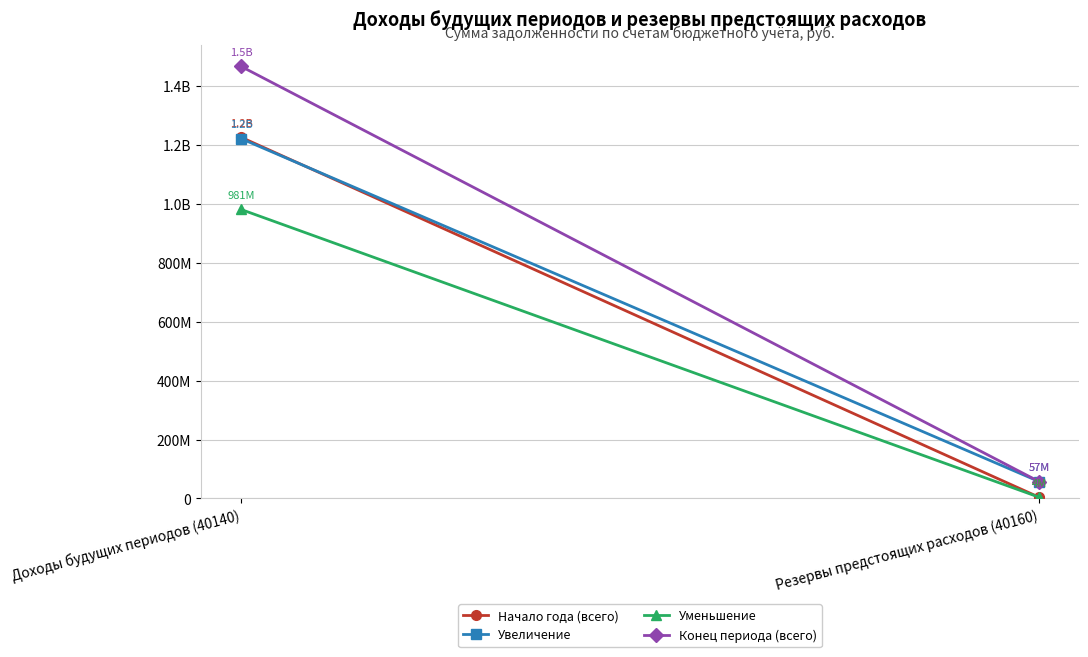

What is the approximate value of Увеличение at Доходы будущих периодов (40140)?

1221374239.8